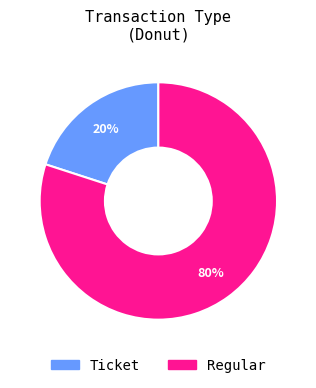

True or false: Ticket accounts for 20% of the total.

True